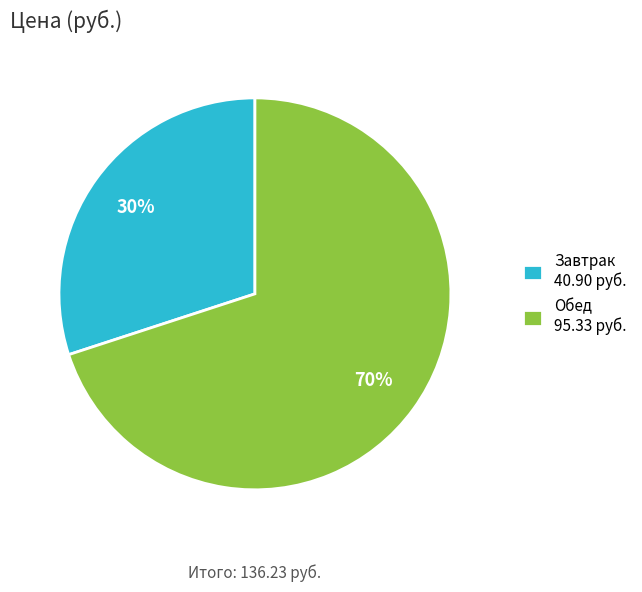

To the nearest percent, what portion does Обед represent?

70%